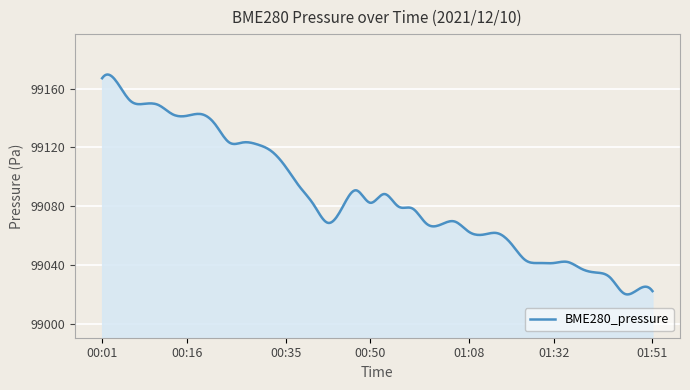

What is the difference between the maximum and minimum values?

149.6